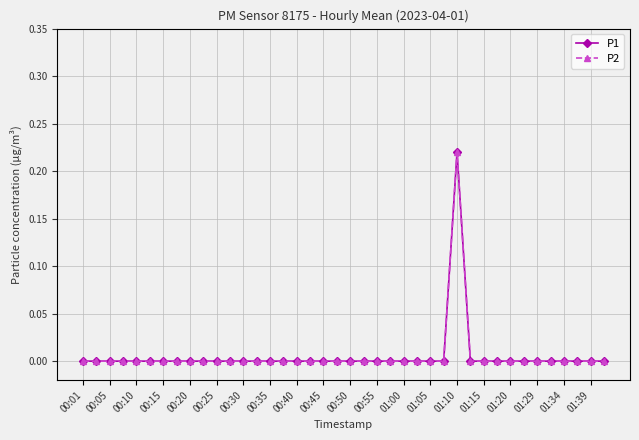

Does the chart have visible grid lines?

Yes